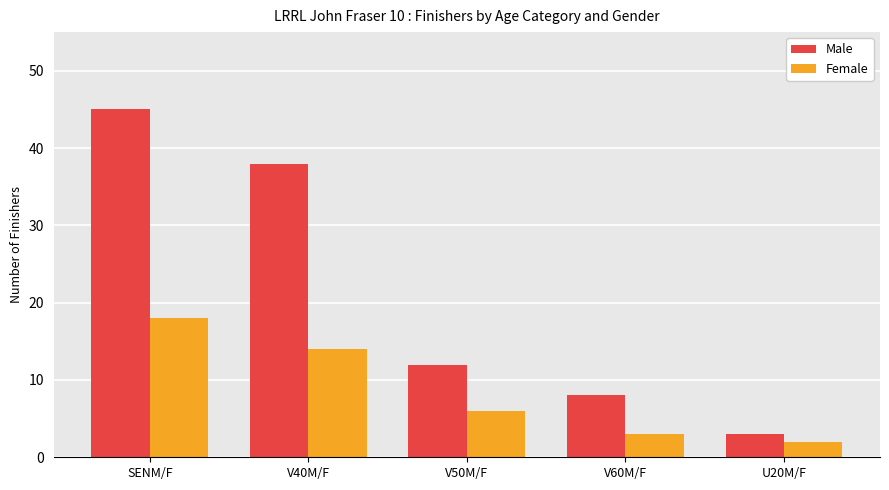

What is the label of the 2nd bar from the right?

V60M/F